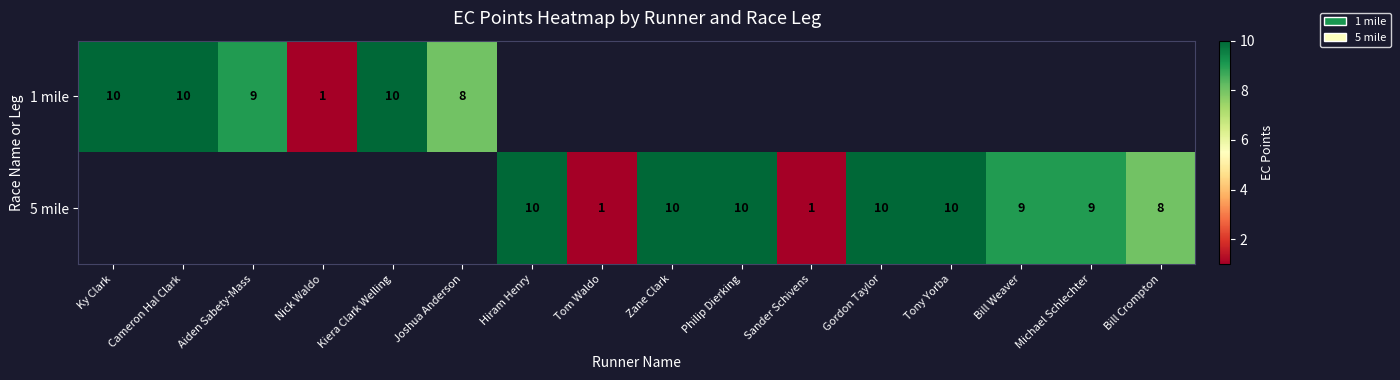

What is the difference between the 1 mile values at Cameron Hal Clark and Nick Waldo?

9